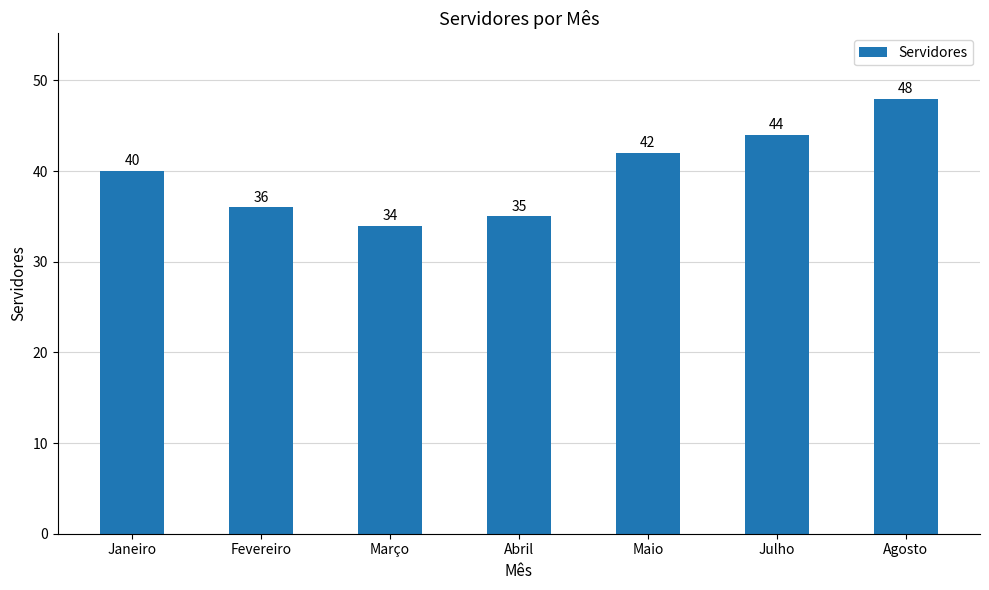

Which label corresponds to the smallest value in the chart?

Março